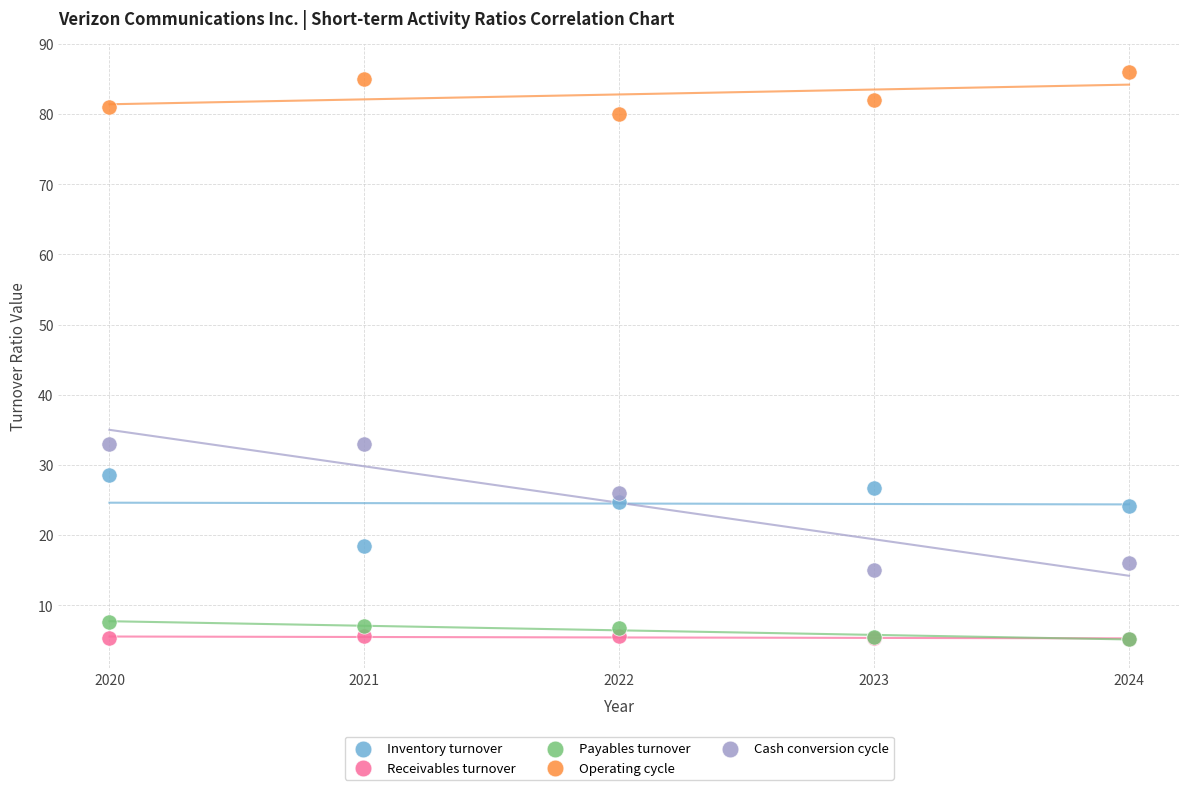

Which series contains the highest Y value?

Operating cycle